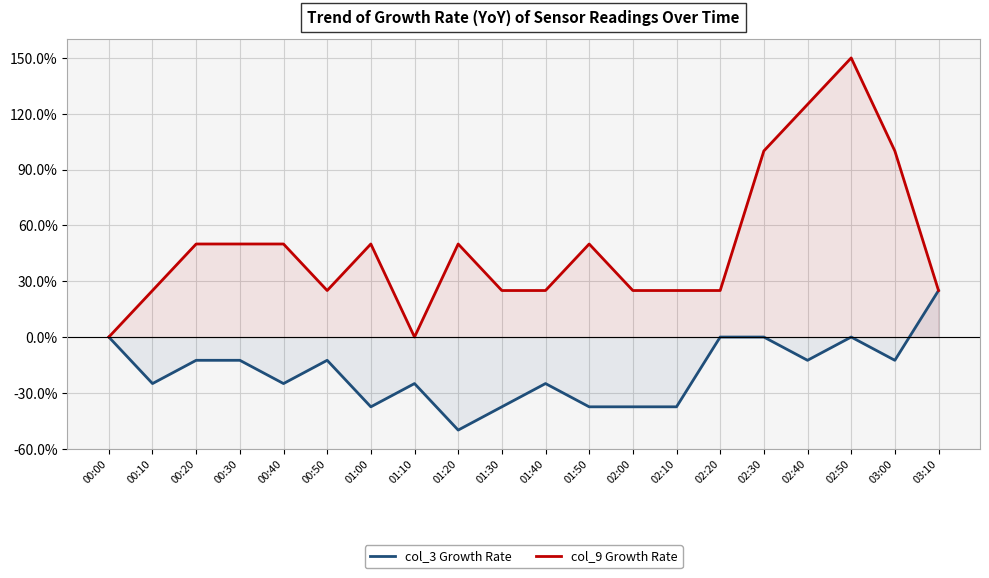

How many lines are shown in the chart?

2